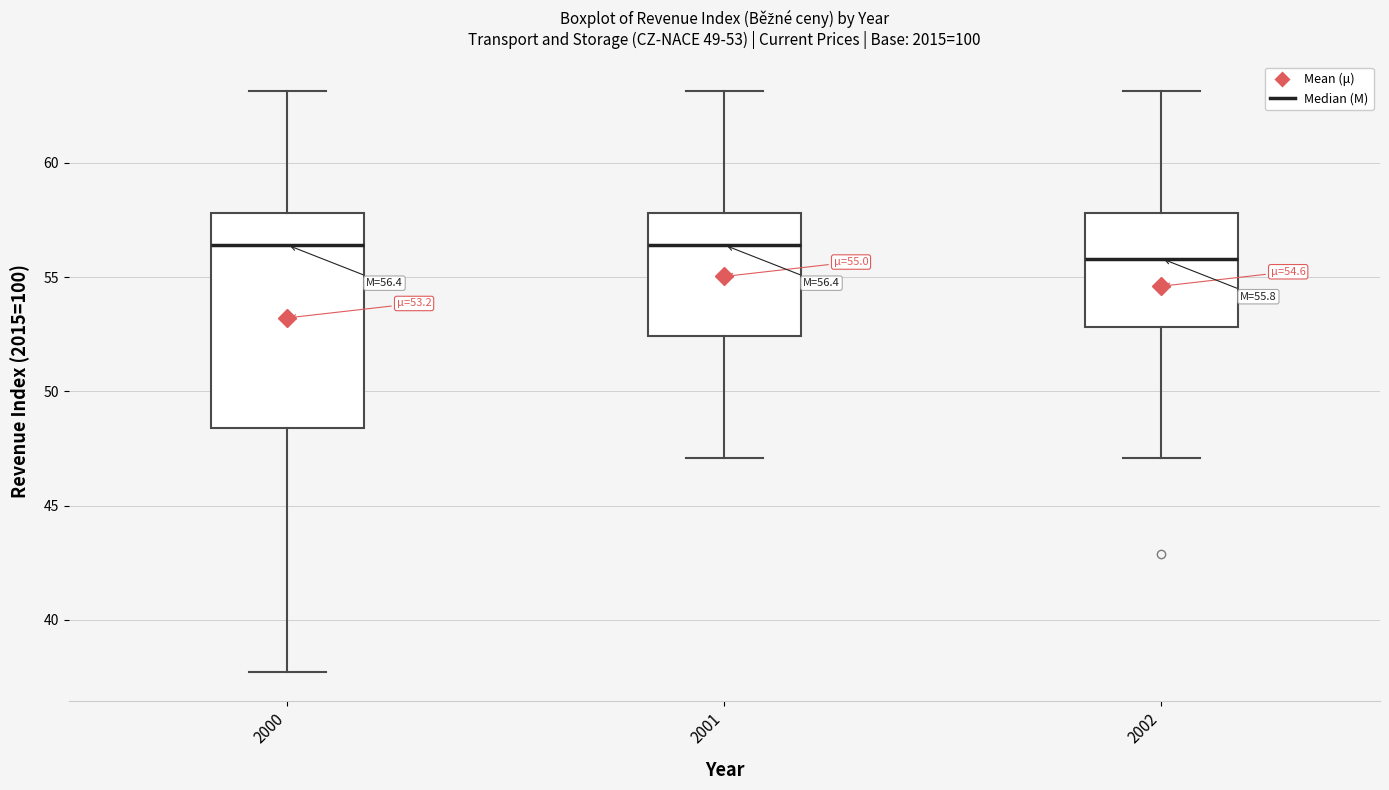

Which box is the tallest, from its lower edge to its upper edge?

2000